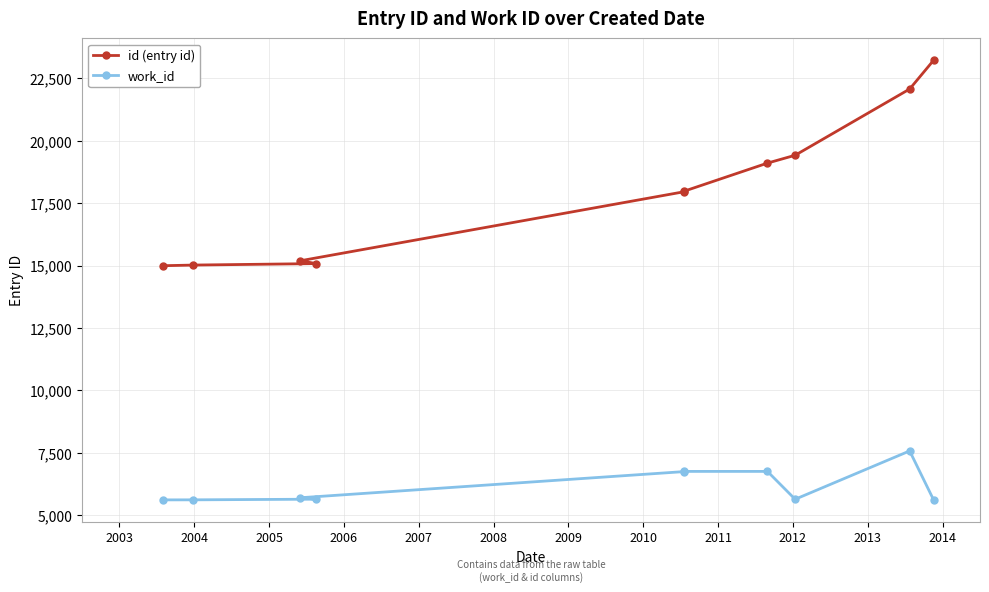

Which series has the largest total across all categories?

id (entry id)